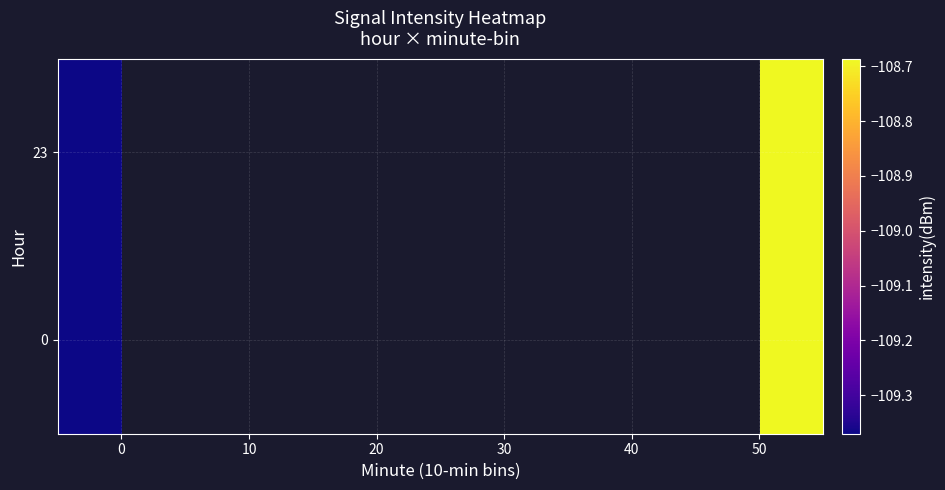

What is the minimum value shown in the chart?

-109.4